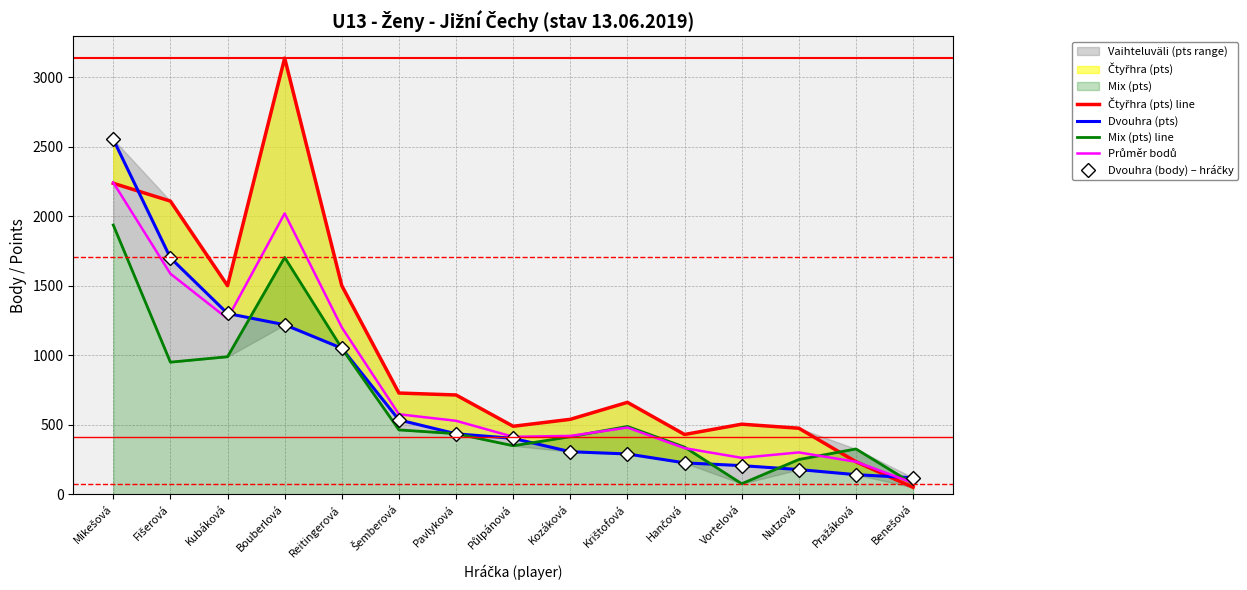

Which has a higher value, Hančová or Kubáková?

Kubáková